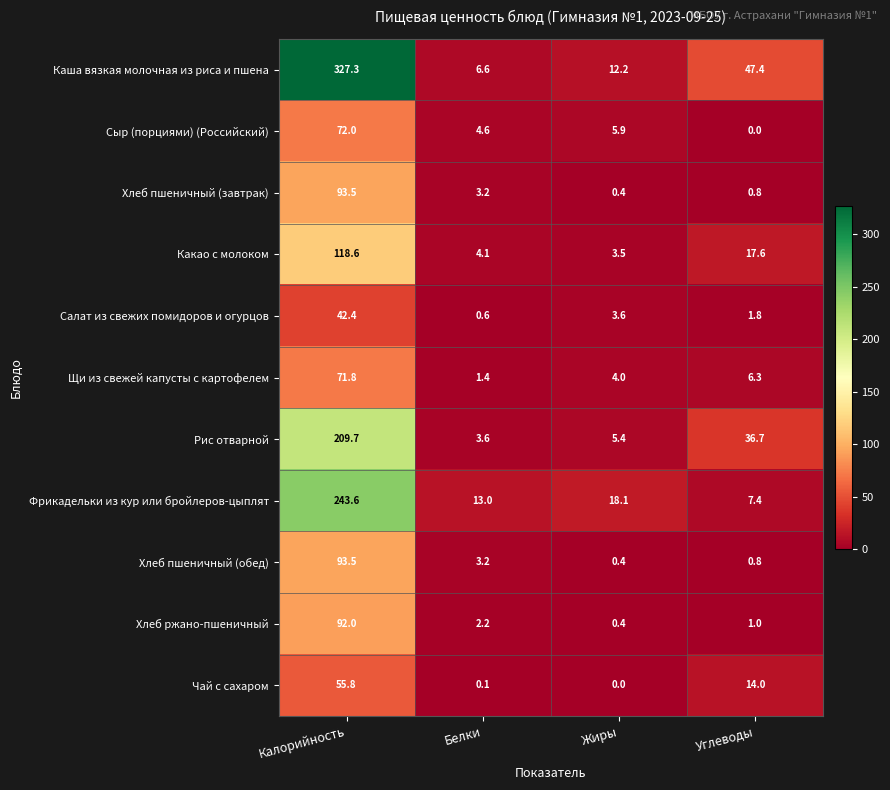

Which series has the largest total across all categories?

Каша вязкая молочная из риса и пшена